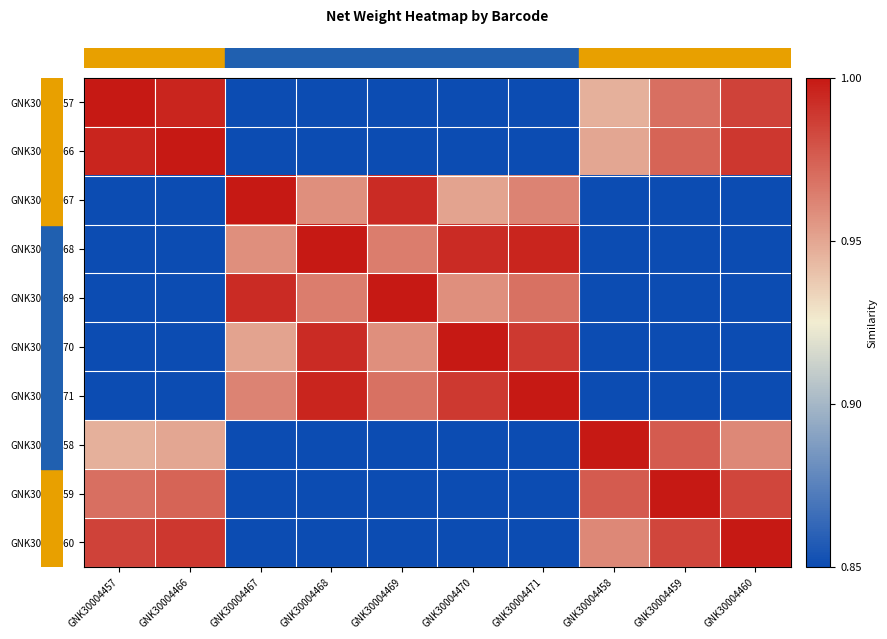

At how many categories does at least one series exceed 0?

10